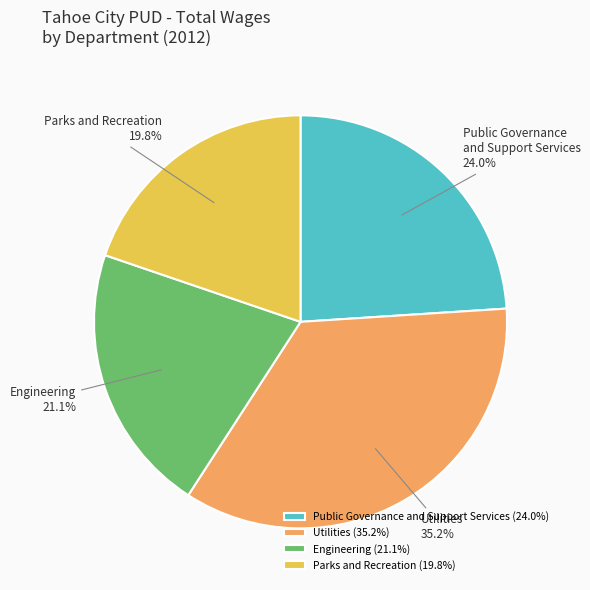

Is there a majority slice in this chart?

No